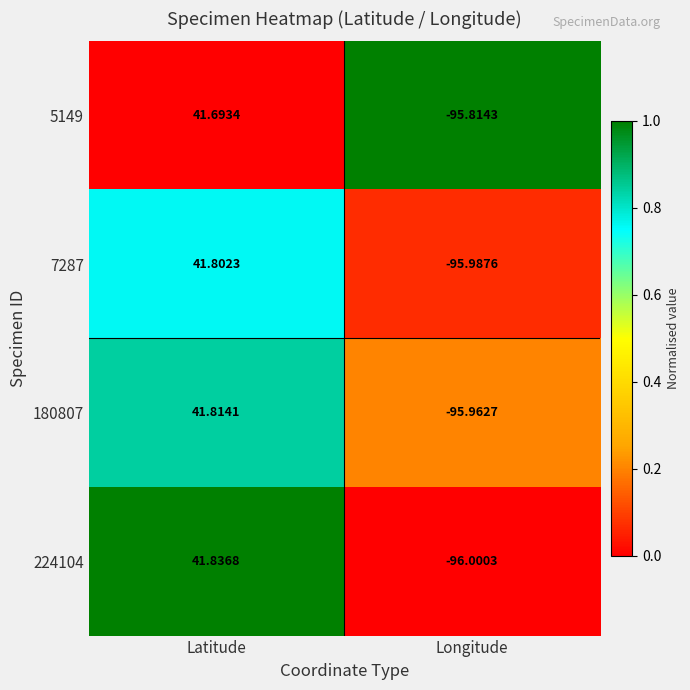

At which category is the sum across all series the highest?

Latitude